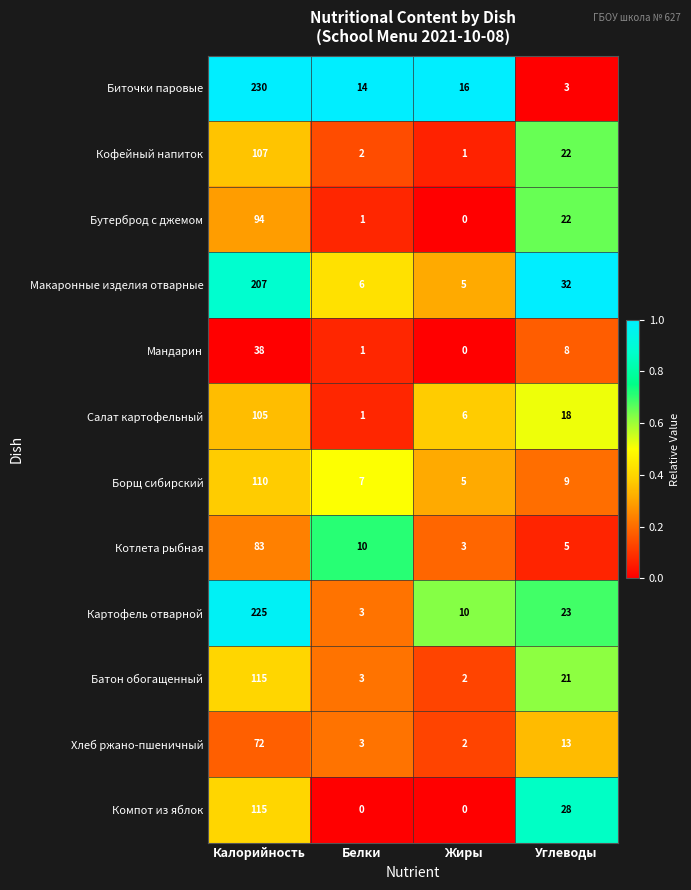

True or false: Хлеб ржано-пшеничный has a value of 2 at Жиры.

True